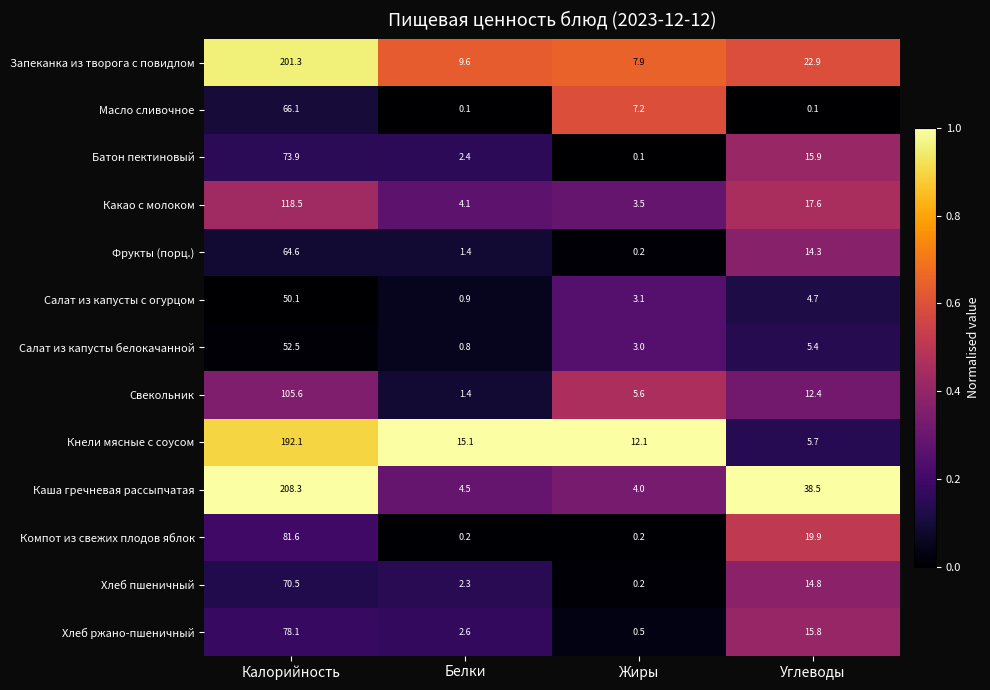

The value of Салат из капусты с огурцом at Калорийность is 50.1. True or false?

True